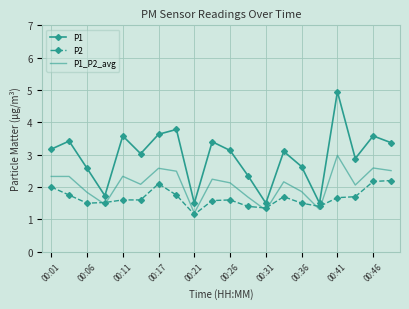

Which series ends up on top after the final intersection of P2 and P1_P2_avg?

P1_P2_avg